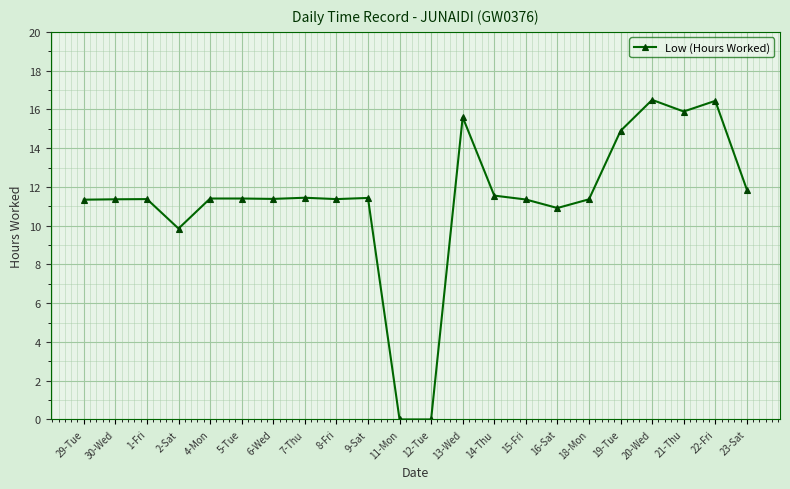

What value does the data have at 8-Fri?

11.4